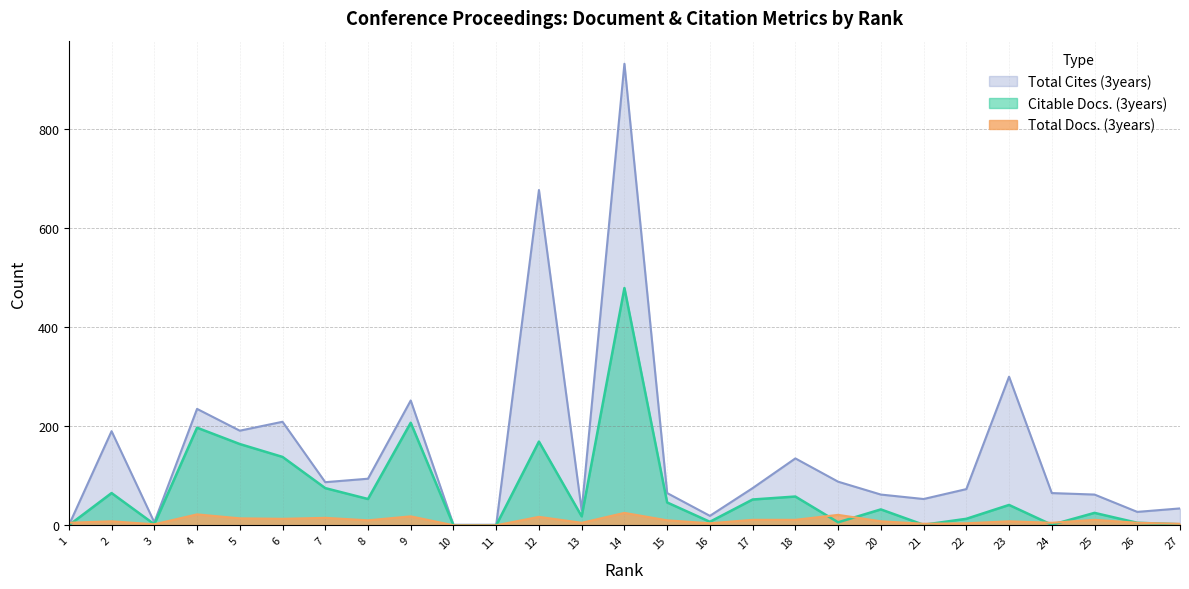

Reading left to right, list all the values displayed in this chart.

Citable Docs. (3years): 0	65	2	197	164	138	75	53	207	0	0	169	18	479	46	7	52	58	6	32	1	13	41	1	25	5	2
Total Docs. (3years): 5	8	2	22	14	13	15	10	18	0	0	17	5	25	10	4	11	11	21	8	3	4	8	5	11	5	3
Total Cites (3years): 0	190	6	235	191	209	87	94	252	1	1	677	30	932	65	19	75	135	88	62	53	73	300	65	62	27	34